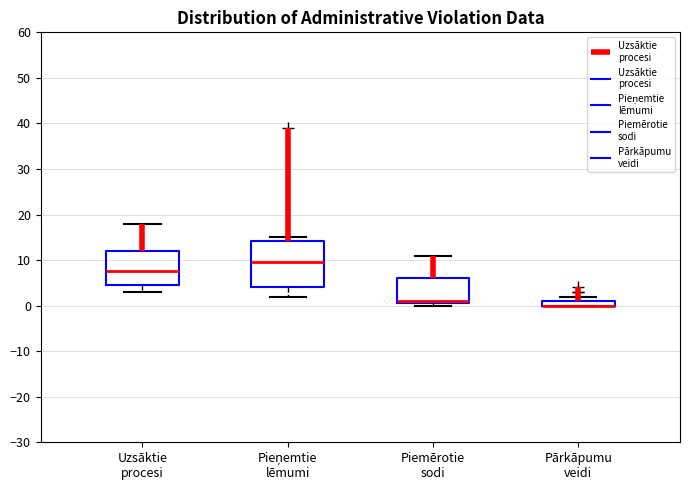

Which box is the tallest, from its lower edge to its upper edge?

Pieņemtie lēmumi